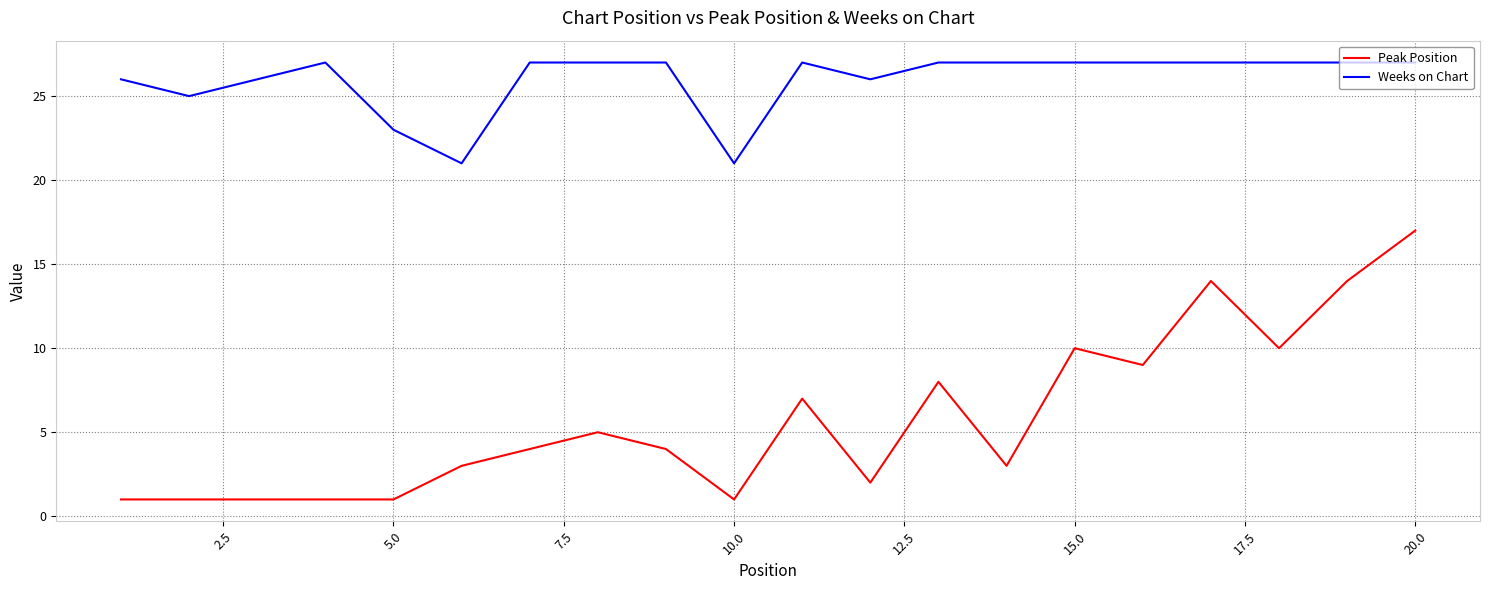

Which series has the largest total across all categories?

Weeks on Chart